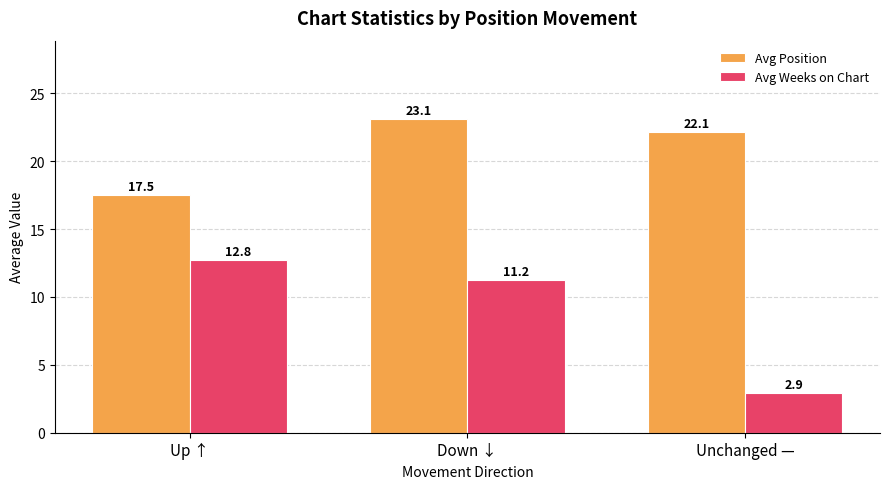

What is the minimum value shown in the chart?

2.9